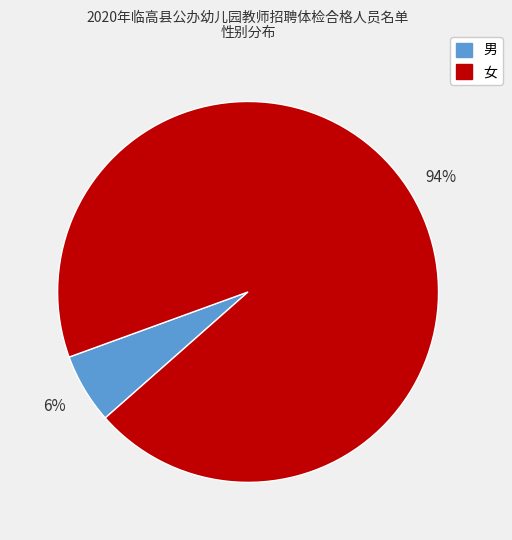

The 女 slice represents 94% of the pie. True or false?

True